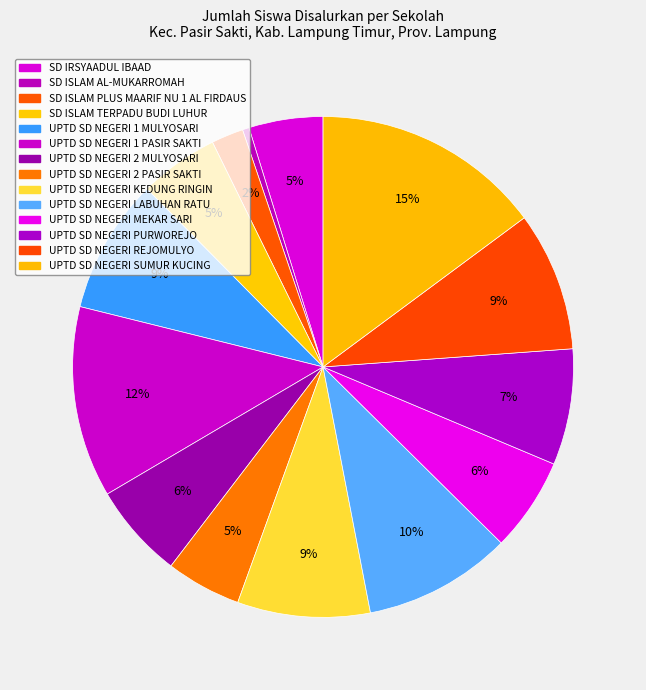

How many segments does this pie chart have?

14